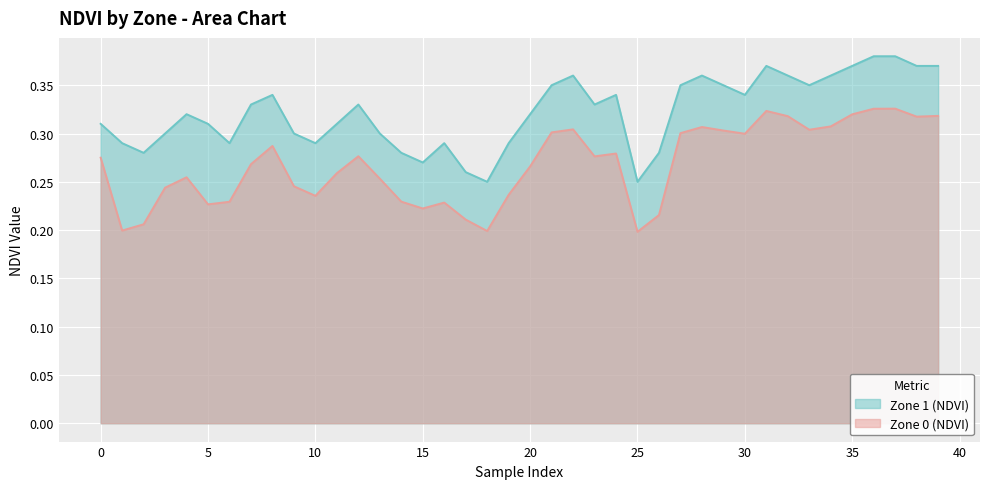

True or false: Zone 0 (NDVI) and Zone 1 (NDVI) cross at least once.

False